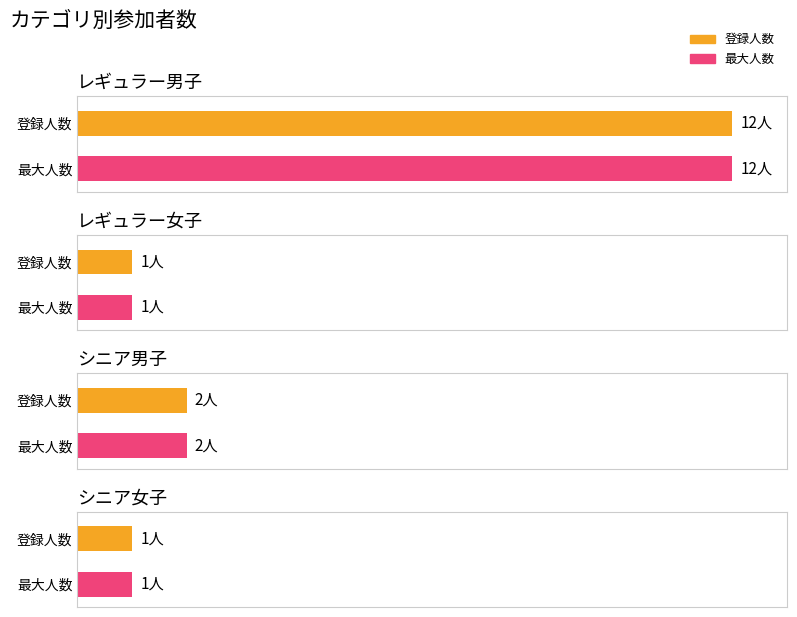

At which label is the value closest to 6?

シニア男子